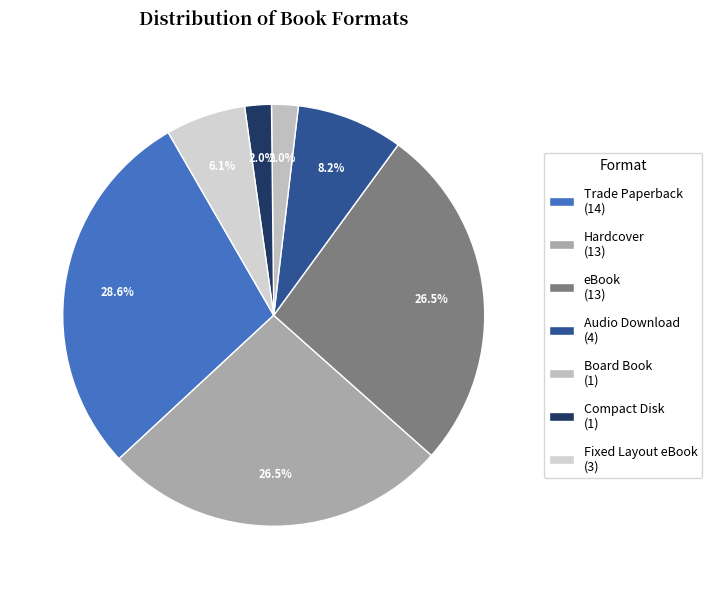

What percentage do Audio Download and Trade Paperback together represent?

36.7%